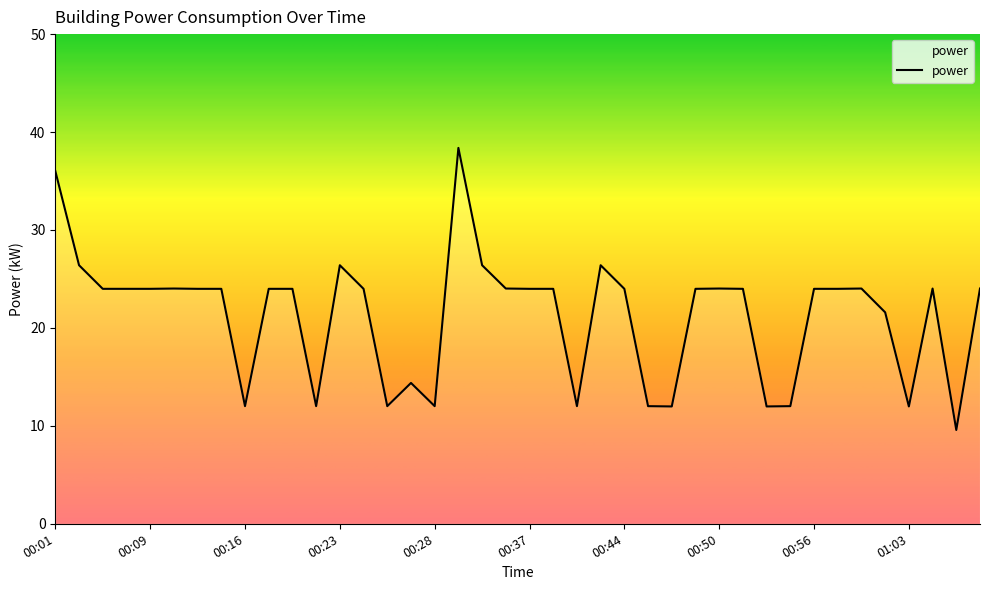

What is the greatest value displayed?

38.4